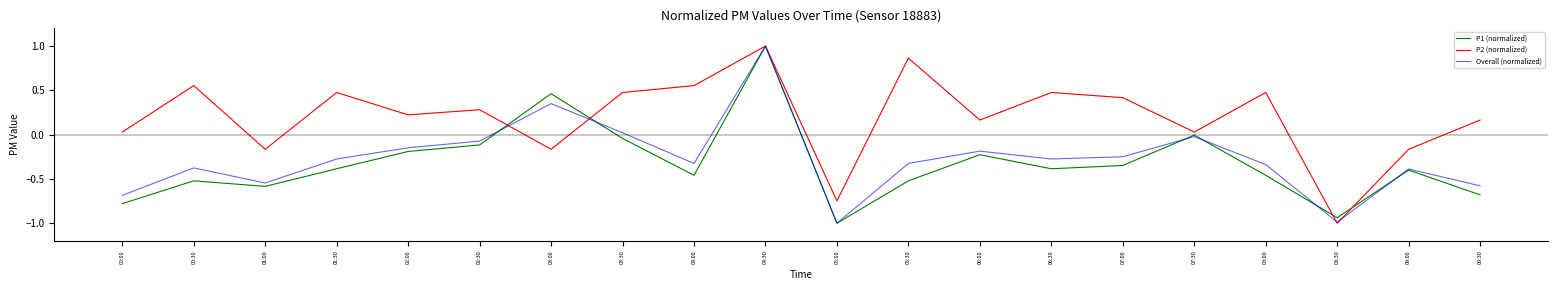

How many series are shown in this chart?

3